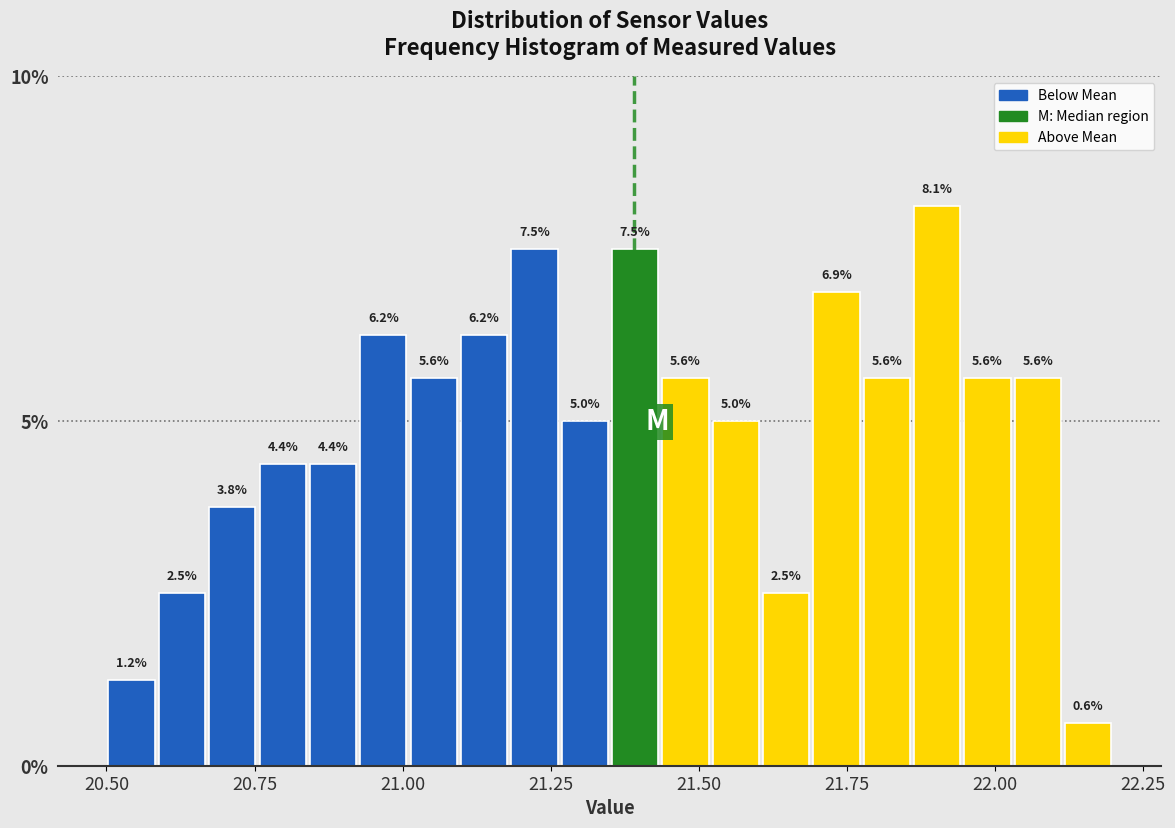

Read against the x-axis, roughly where is the centre of the tallest bar?

21.90